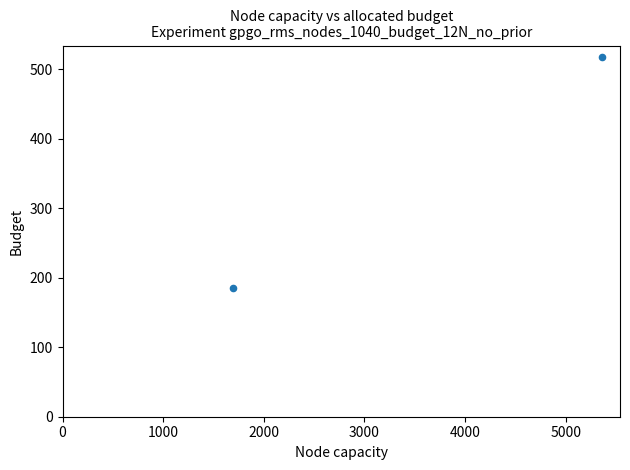

What is the range of X values (max minus min)?

3662.1